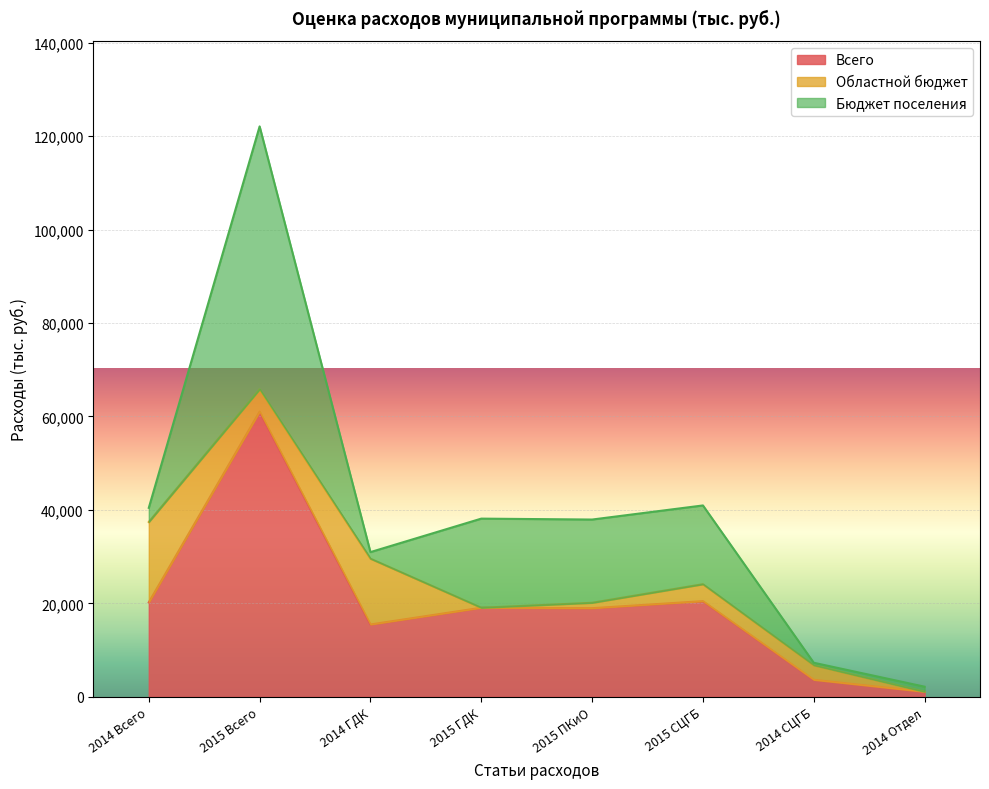

Where does the Областной бюджет series first go above 3623?

2014 Всего